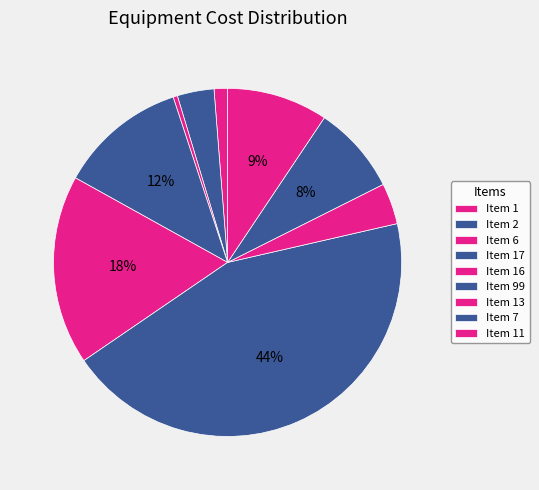

Count the number of slices in the pie.

9